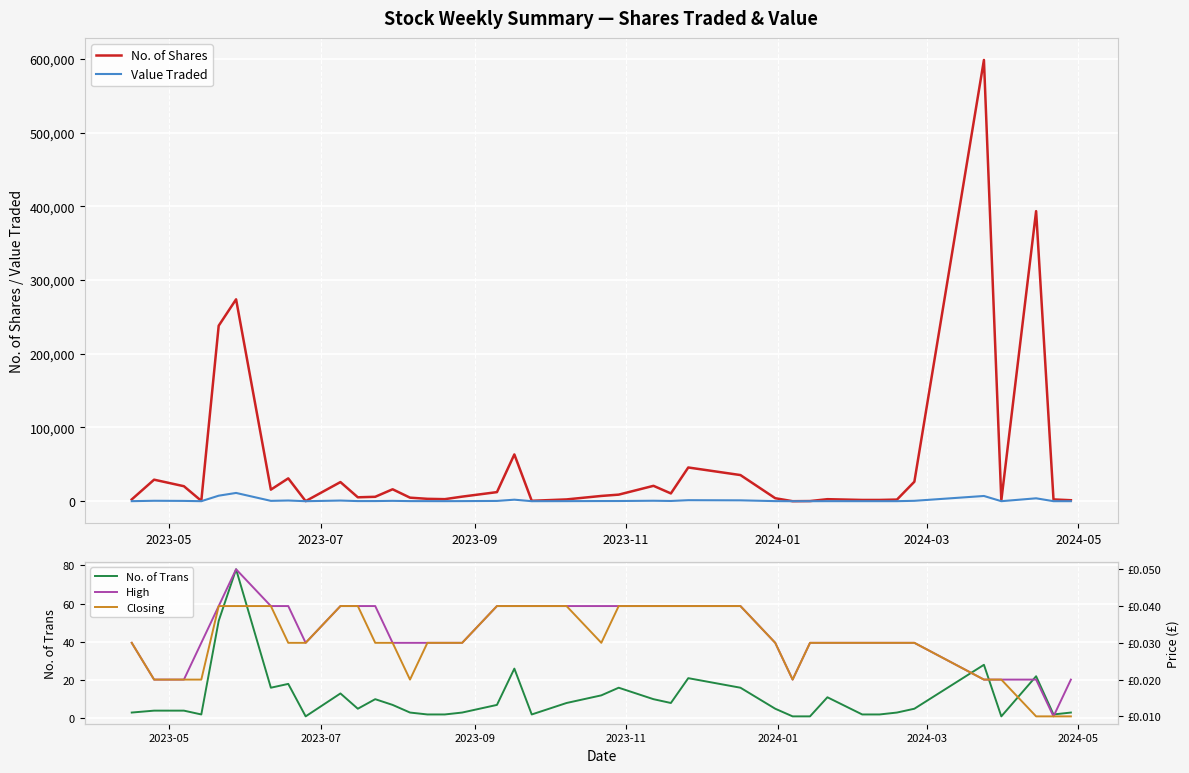

Reading left to right, list all the values displayed in this chart.

No. of Shares: 2394.0	29200.0	20326.0	488.0	238023.0	273823.0	15680.0	30980.0	100.0	25950.0	5300.0	5983.0	16173.0	4804.0	3222.0	2782.0	6200.0	12328.0	63444.0	550.0	2425.0	7137.0	8914.0	20855.0	10533.0	45738.0	35450.0	4060.0	10.0	200.0	2733.0	1700.0	1700.0	2200.0	26400.0	598497.0	1000.0	393421.0	2400.0	1328.0
Value Traded: 48.0	584.0	407.0	12.0	7480.0	11208.0	475.0	941.0	3.0	881.0	161.0	186.0	485.0	126.0	97.0	56.0	126.0	372.0	2053.0	19.0	77.0	218.0	263.0	626.0	316.0	1378.0	1173.0	102.0	0.0	6.0	59.0	36.0	36.0	46.0	530.0	7090.0	20.0	3934.0	24.0	13.0
No. of Trans: 3.0	4.0	4.0	2.0	51.0	78.0	16.0	18.0	1.0	13.0	5.0	10.0	7.0	3.0	2.0	2.0	3.0	7.0	26.0	2.0	8.0	12.0	16.0	10.0	8.0	21.0	16.0	5.0	1.0	1.0	11.0	2.0	2.0	3.0	5.0	28.0	1.0	22.0	2.0	3.0
High: 0.0	0.0	0.0	0.0	0.0	0.1	0.0	0.0	0.0	0.0	0.0	0.0	0.0	0.0	0.0	0.0	0.0	0.0	0.0	0.0	0.0	0.0	0.0	0.0	0.0	0.0	0.0	0.0	0.0	0.0	0.0	0.0	0.0	0.0	0.0	0.0	0.0	0.0	0.0	0.0
Closing: 0.0	0.0	0.0	0.0	0.0	0.0	0.0	0.0	0.0	0.0	0.0	0.0	0.0	0.0	0.0	0.0	0.0	0.0	0.0	0.0	0.0	0.0	0.0	0.0	0.0	0.0	0.0	0.0	0.0	0.0	0.0	0.0	0.0	0.0	0.0	0.0	0.0	0.0	0.0	0.0